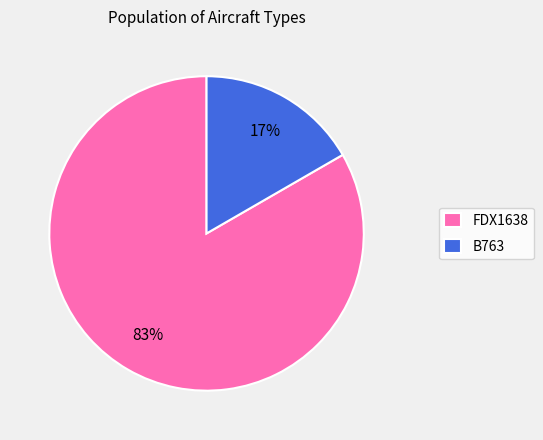

What percentage is the B763 slice, to the nearest percent?

17%